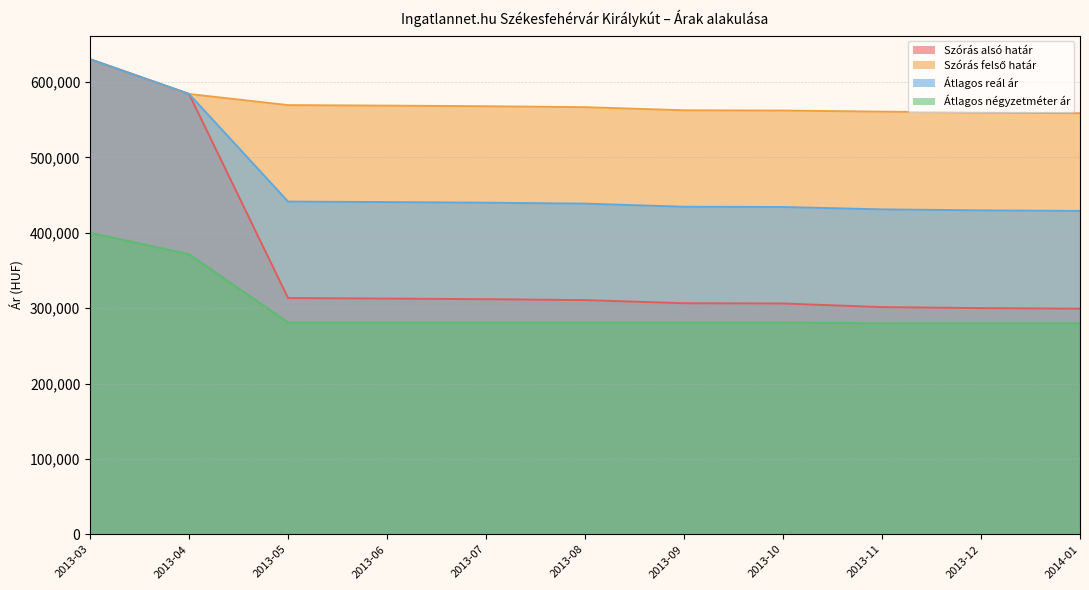

At which category is the sum across all series the highest?

2013-03